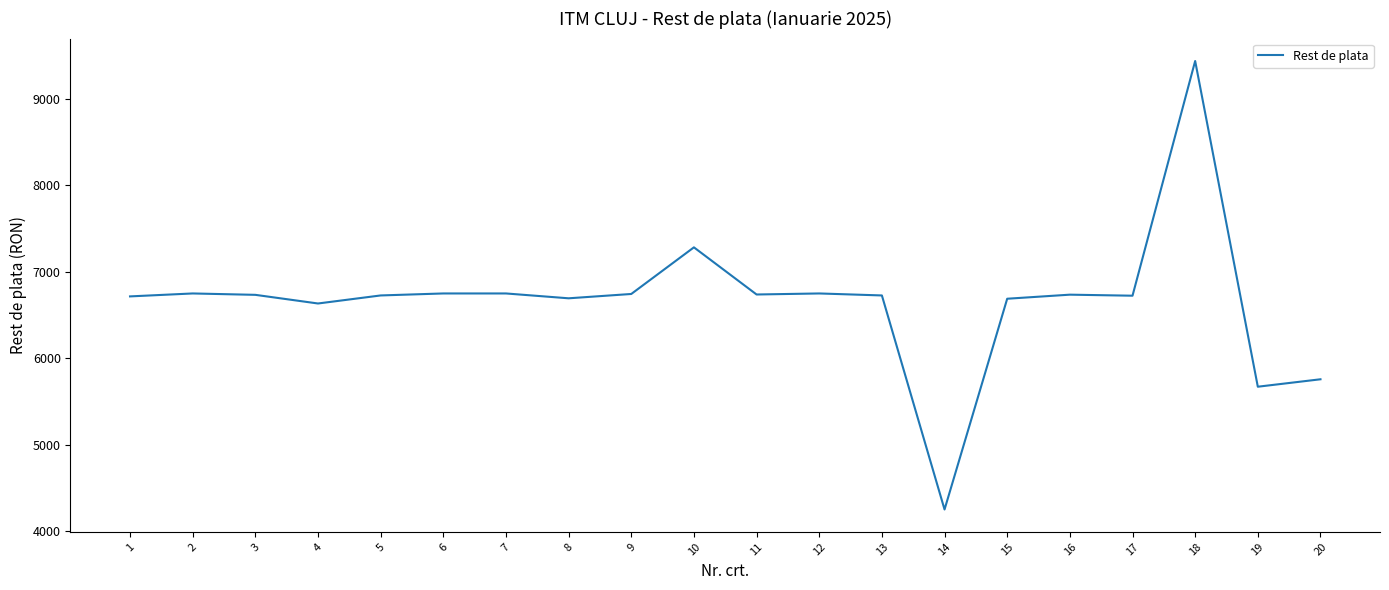

Read the value at 11, to the nearest 50.

6750